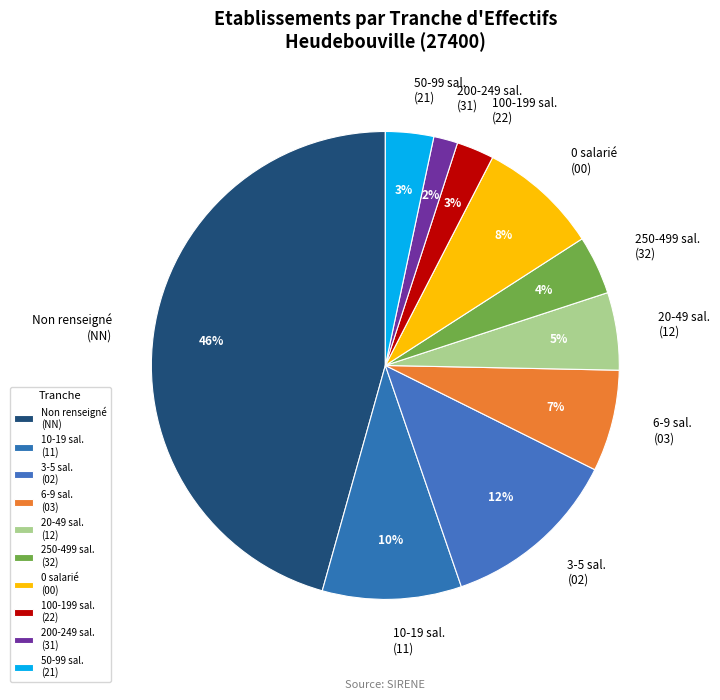

Is 6-9 sal. (03) the majority of the pie?

No